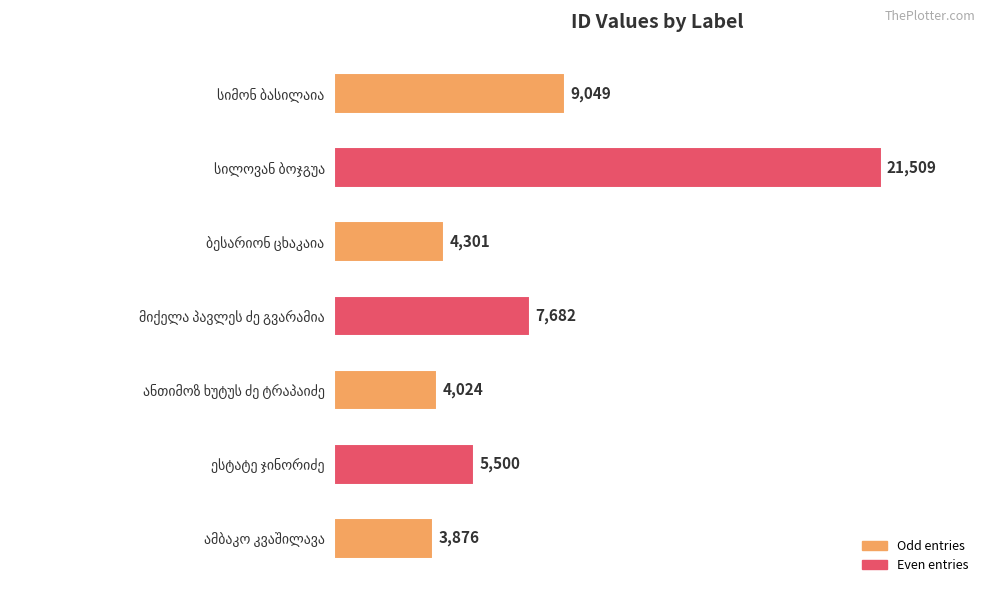

What is the difference between the maximum and minimum values?

17633